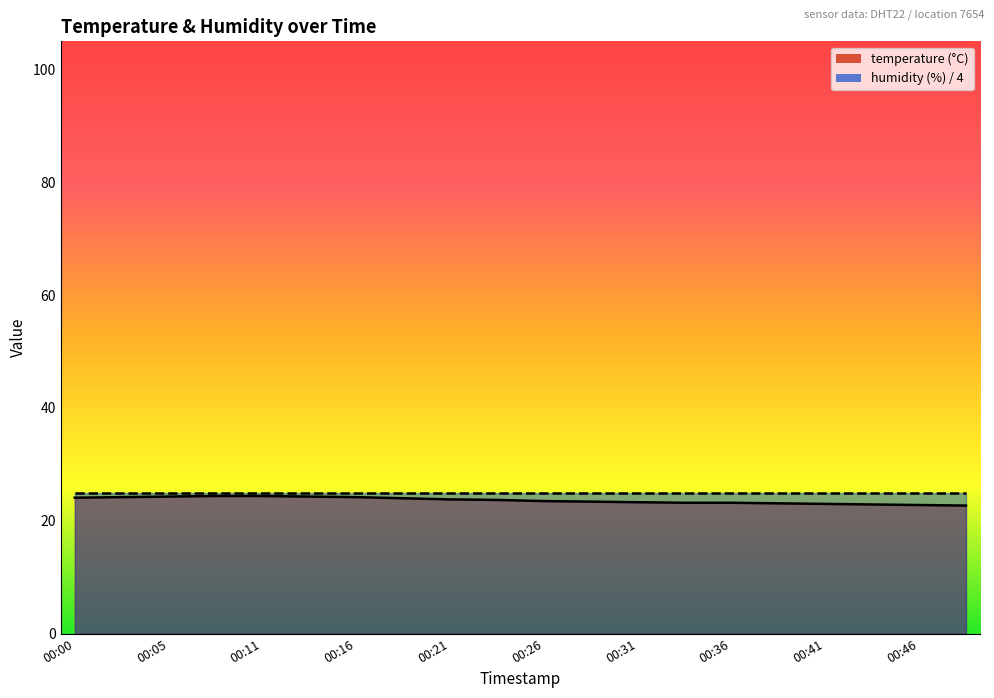

How many lines are shown in the chart?

2